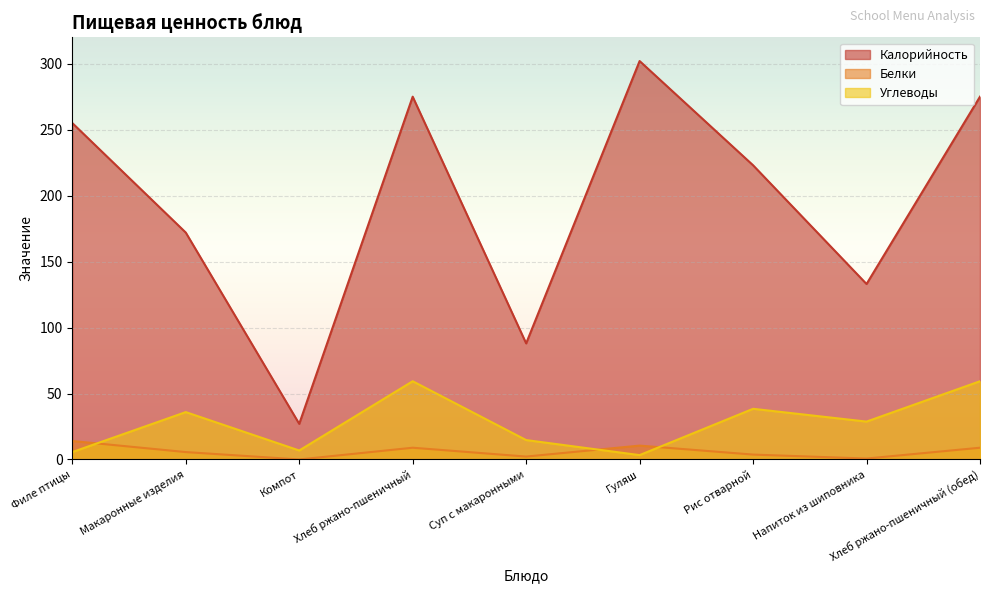

Reading left to right, what are all the values shown in this chart?

Калорийность: Филе птицы=255.0	Макаронные изделия=172.0	Компот=27.0	Хлеб ржано-пшеничный=275.0	Суп с макаронными=88.0	Гуляш=302.0	Рис отварной=223.0	Напиток из шиповника=133.0	Хлеб ржано-пшеничный (обед)=275.0
Белки: Филе птицы=14.0	Макаронные изделия=5.6	Компот=0.0	Хлеб ржано-пшеничный=8.9	Суп с макаронными=2.2	Гуляш=10.5	Рис отварной=3.7	Напиток из шиповника=0.7	Хлеб ржано-пшеничный (обед)=8.9
Углеводы: Филе птицы=5.6	Макаронные изделия=35.9	Компот=6.8	Хлеб ржано-пшеничный=59.3	Суп с макаронными=14.7	Гуляш=3.3	Рис отварной=38.4	Напиток из шиповника=28.7	Хлеб ржано-пшеничный (обед)=59.3